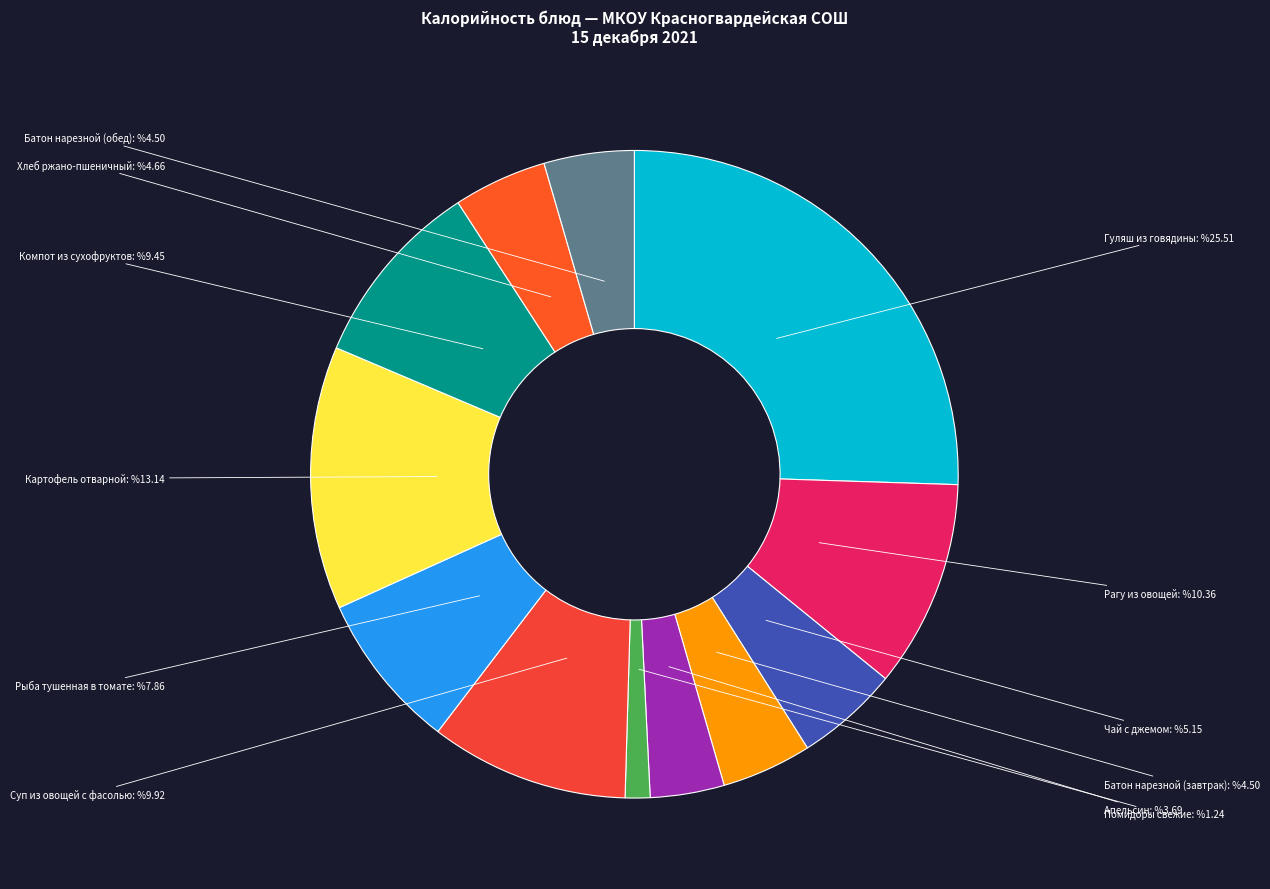

How many segments does this pie chart have?

12